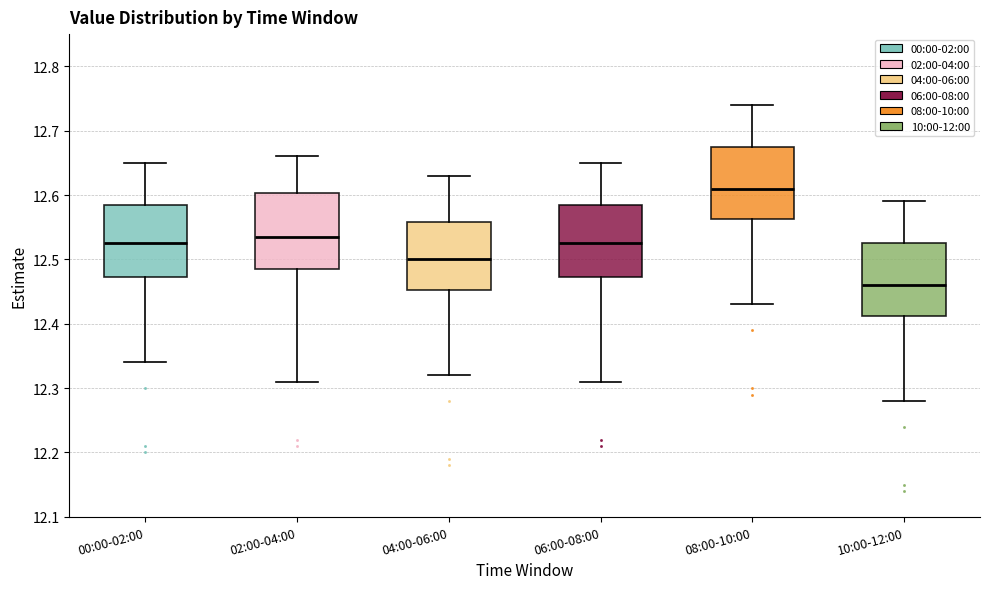

Reading left to right, read every box against the y-axis: the position of its median line, the range the box covers, and the ends of its whiskers. The values are not printed on the chart, so give them approximately, as read against the axis.

00:00-02:00: median 12.53, box 12.47 to 12.59, whiskers 12.34 to 12.65
02:00-04:00: median 12.54, box 12.49 to 12.60, whiskers 12.31 to 12.66
04:00-06:00: median 12.50, box 12.45 to 12.56, whiskers 12.32 to 12.63
06:00-08:00: median 12.53, box 12.47 to 12.59, whiskers 12.31 to 12.65
08:00-10:00: median 12.61, box 12.56 to 12.68, whiskers 12.43 to 12.74
10:00-12:00: median 12.46, box 12.41 to 12.53, whiskers 12.28 to 12.59